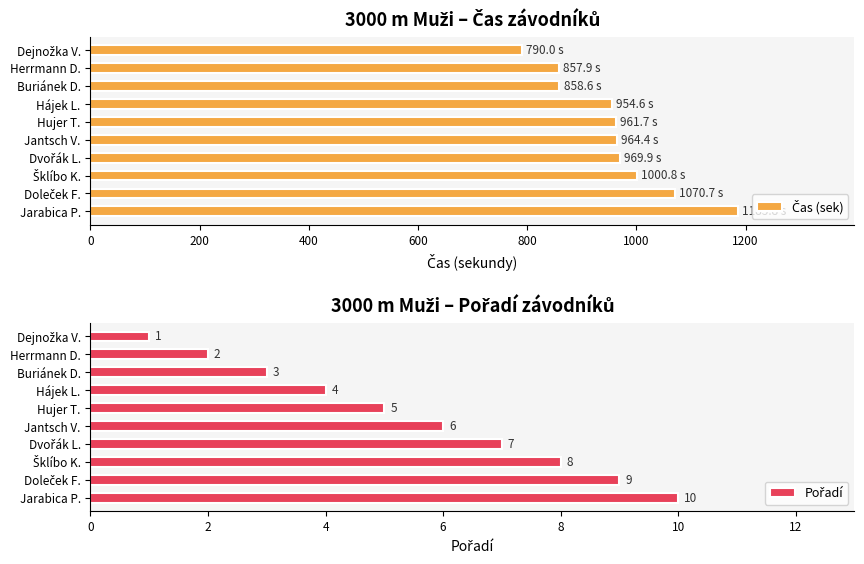

Between Doleček F. and Buriánek D., which is larger?

Doleček F.